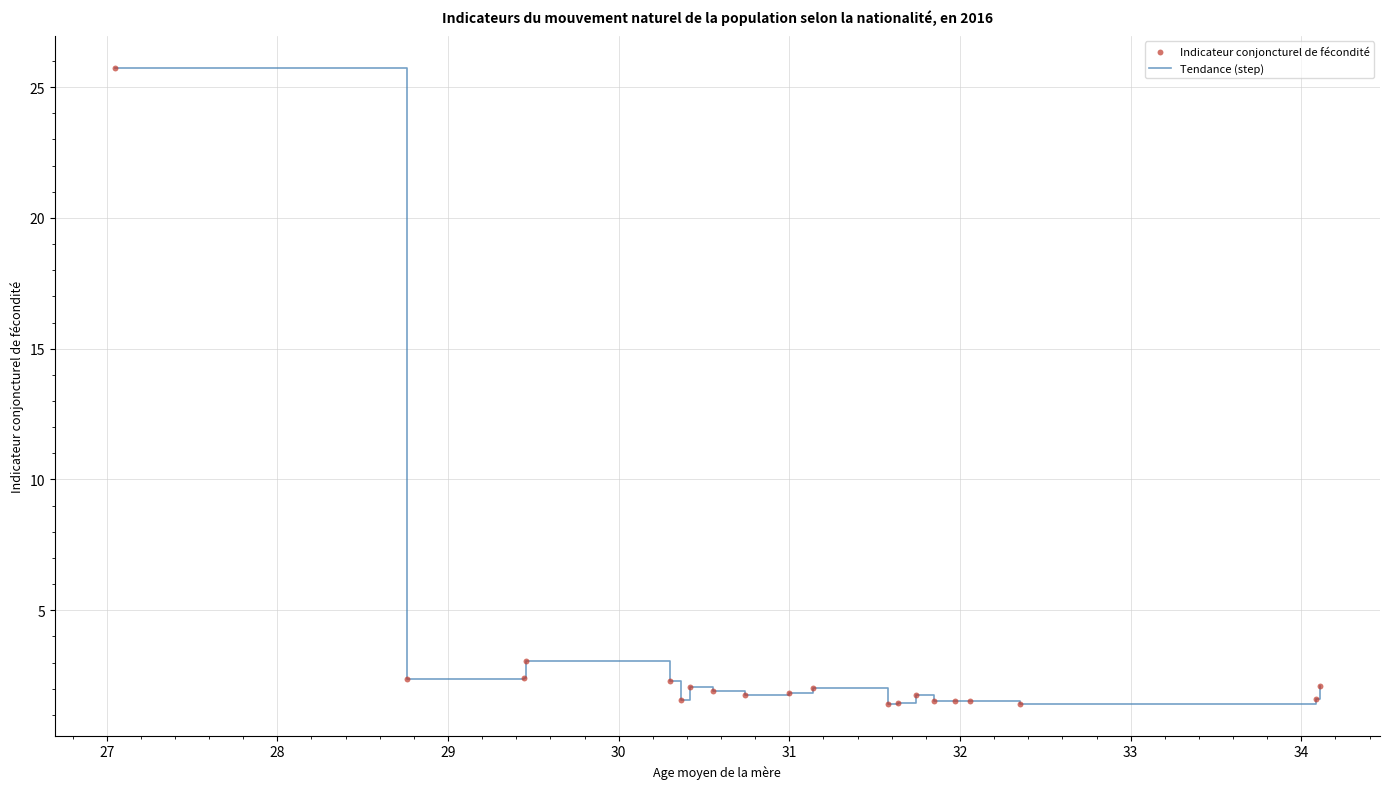

What is the greatest value displayed?

25.7